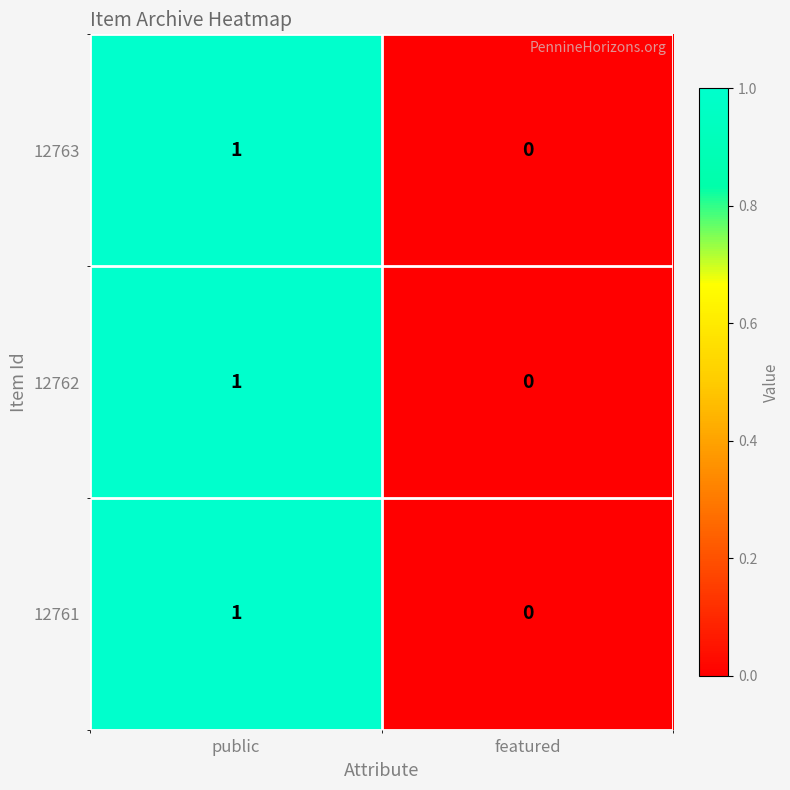

At which category is the sum across all series the highest?

public